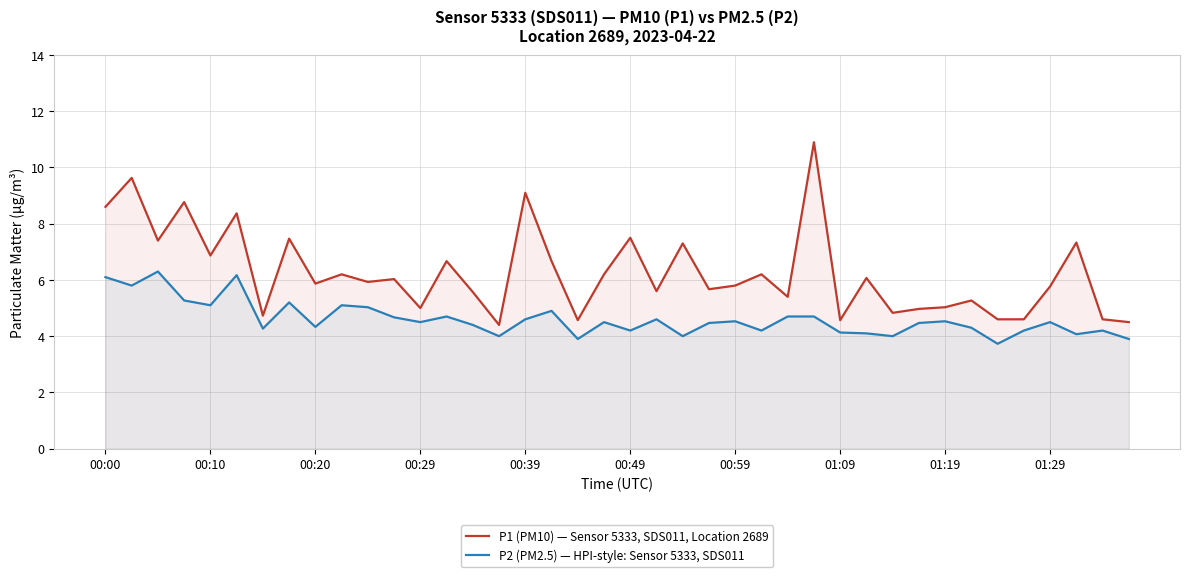

What is the difference between the highest and lowest values at 01:19?

0.5